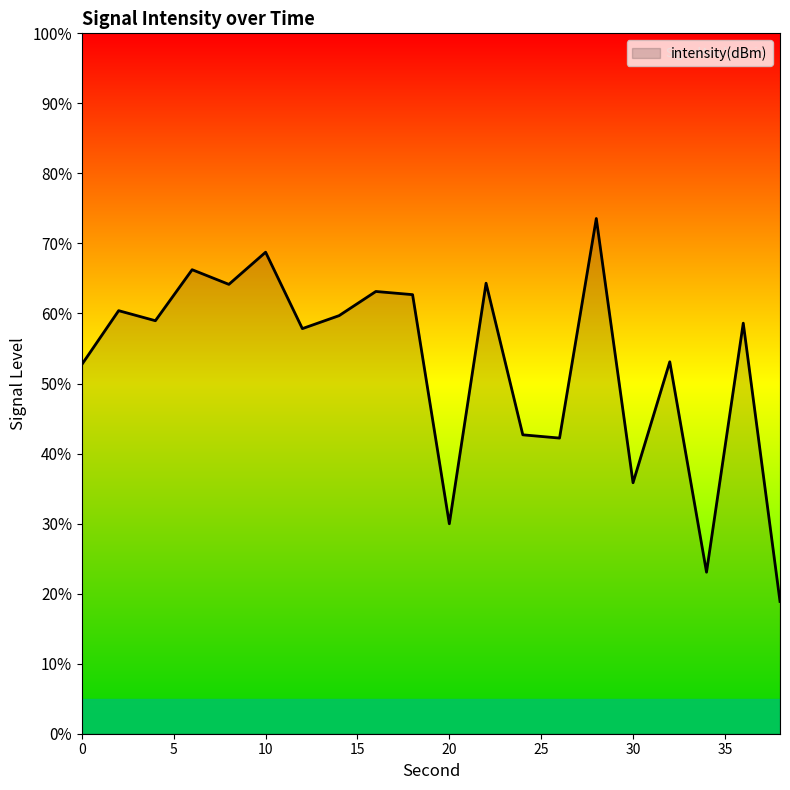

How many data points does each series have?

20